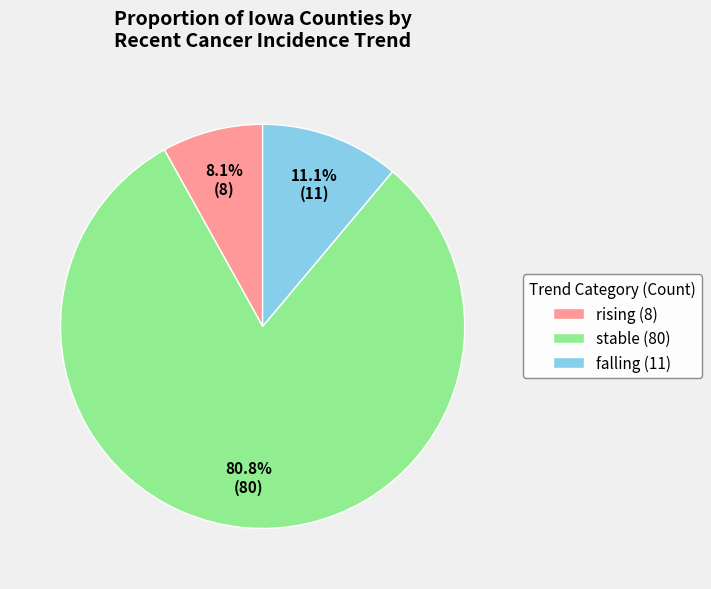

What is the majority slice?

stable